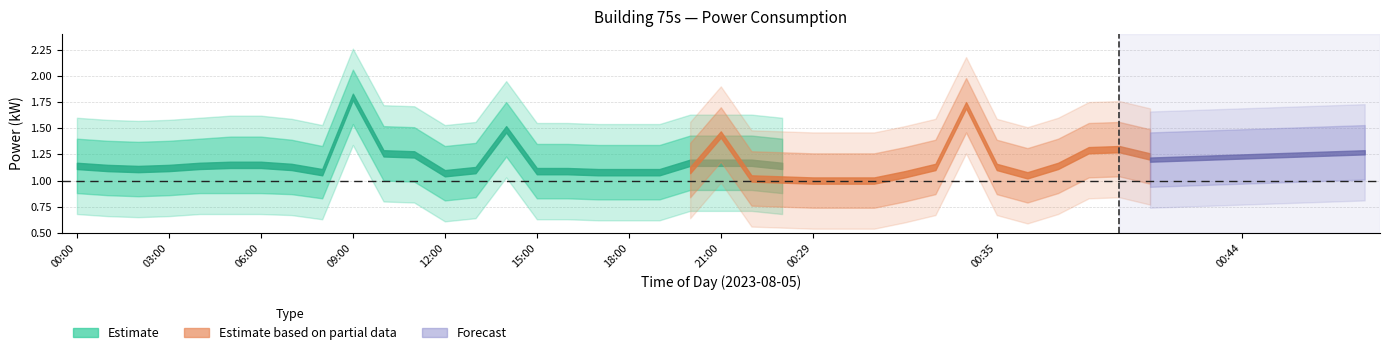

True or false: Estimate_outer_lower and Estimate_lower cross at least once.

False